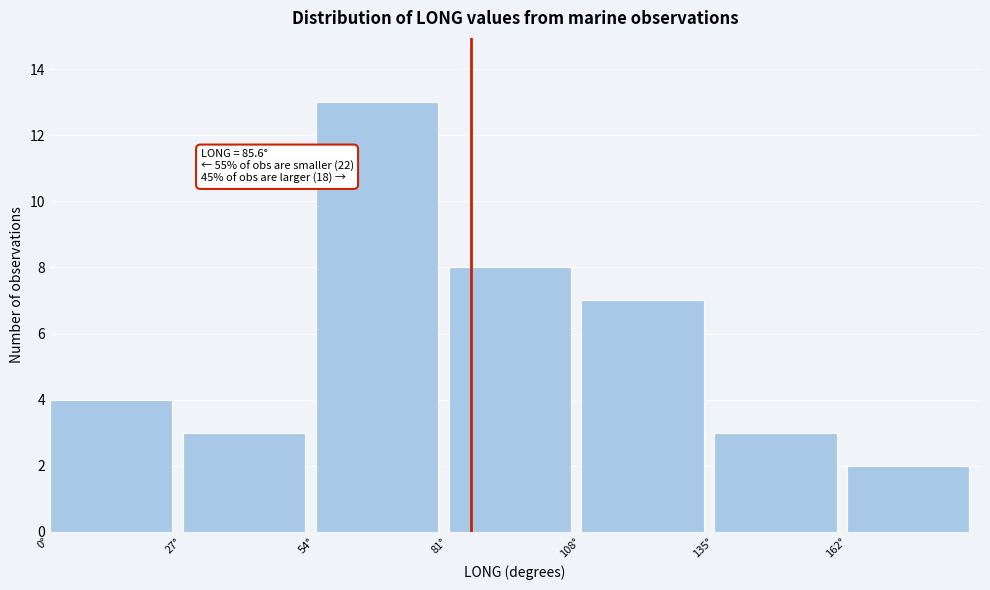

Over which range of the x-axis is the bar tallest?

54 to 81